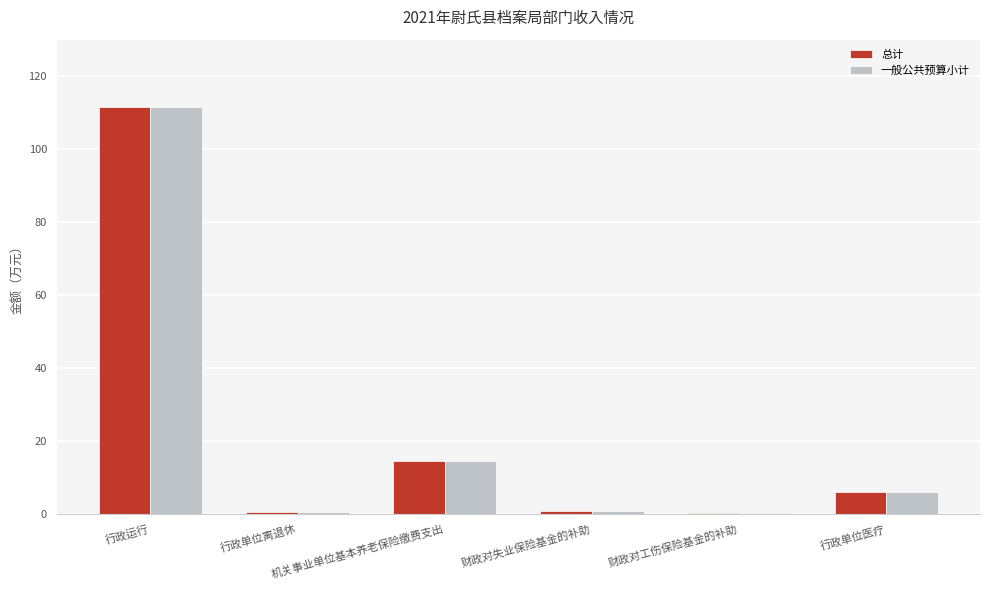

What is the highest value of the 总计 series?

111.6